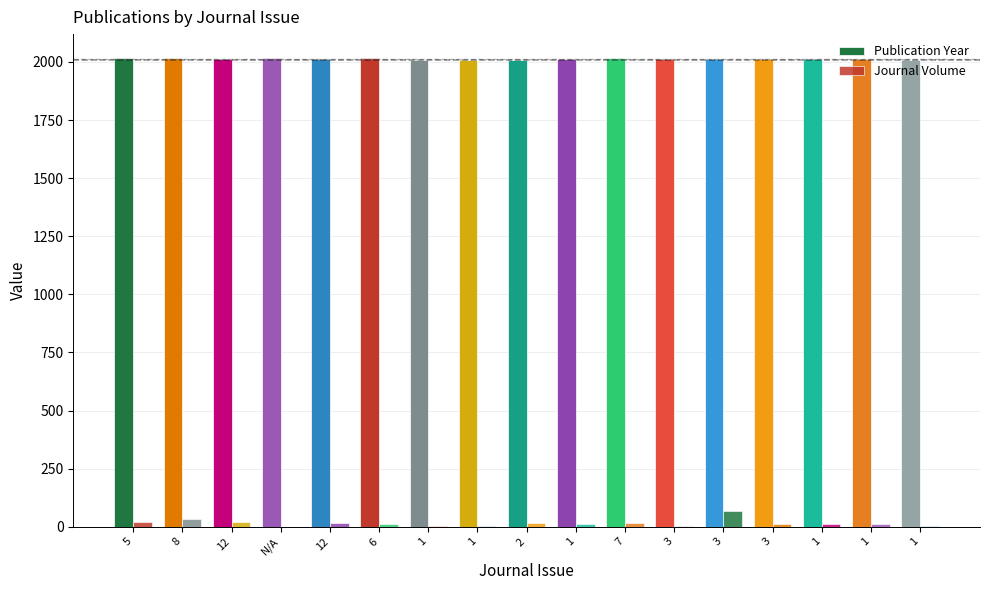

Does the chart contain stacked bars?

No